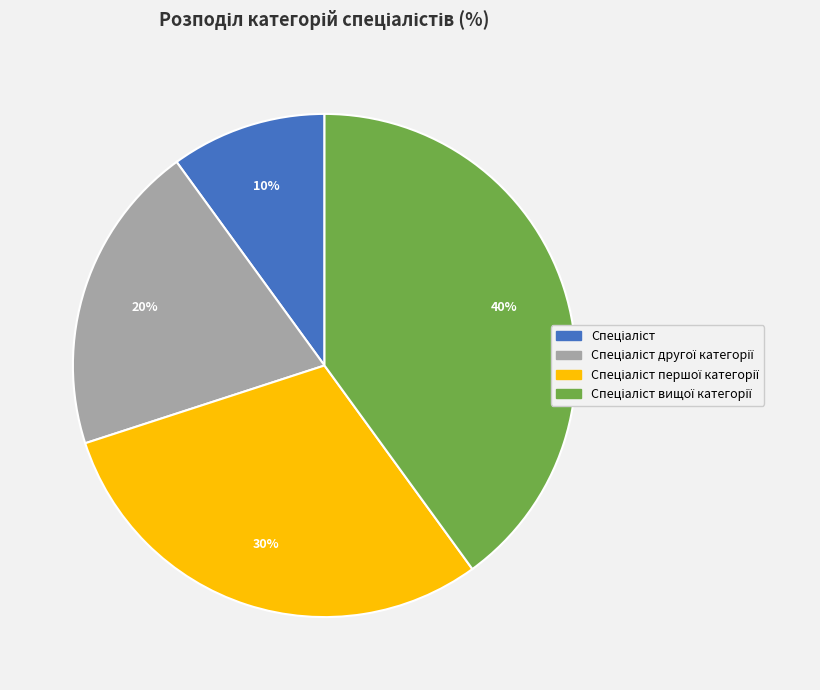

To the nearest percent, what is the average slice percentage?

25%